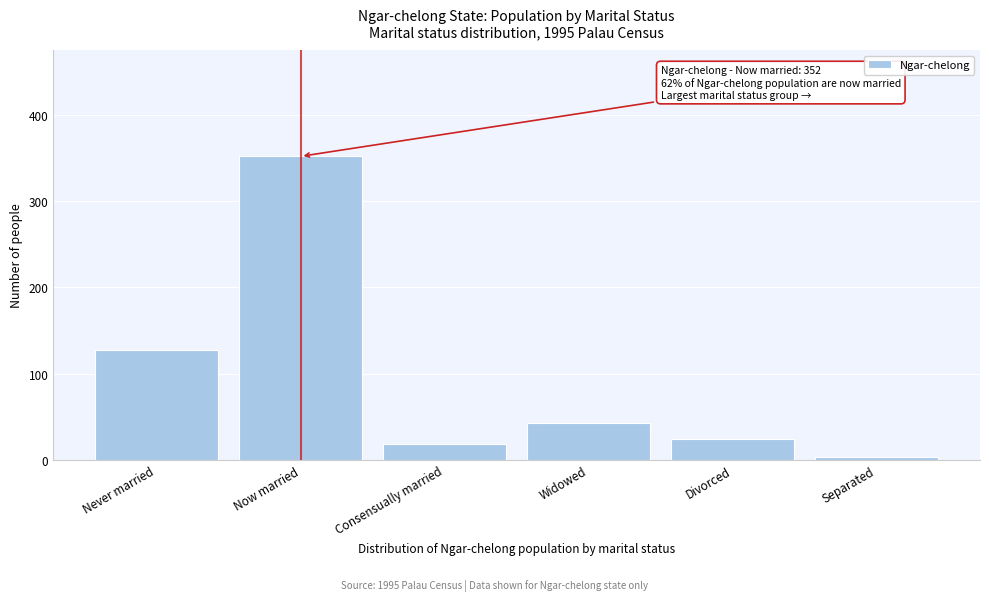

Reading left to right, transcribe all the data shown in this chart.

Never married=127	Now married=352	Consensually married=19	Widowed=43	Divorced=24	Separated=3